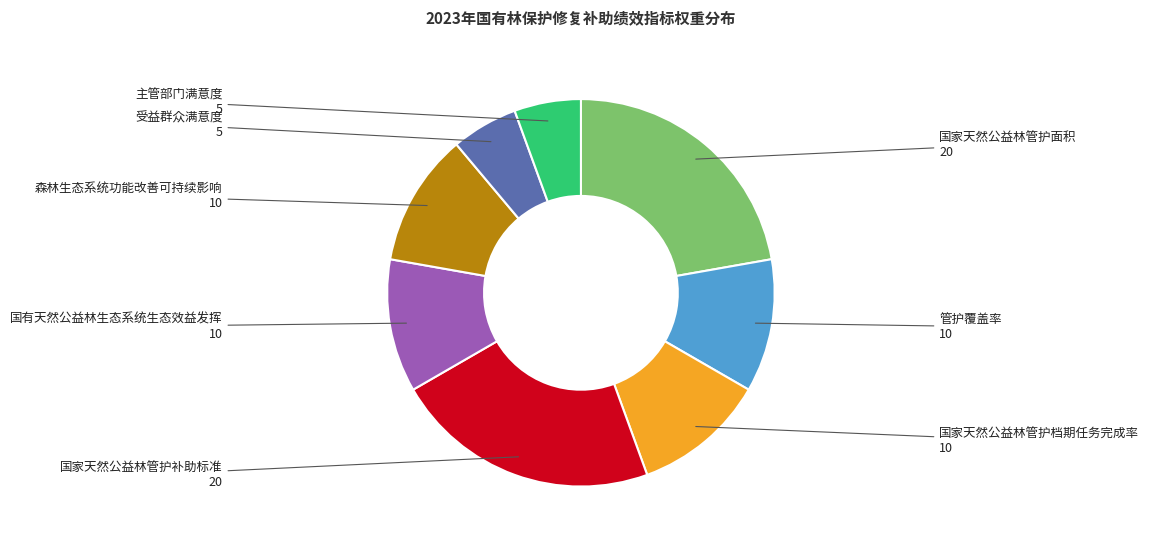

Is there any slice that represents more than half of the pie?

No